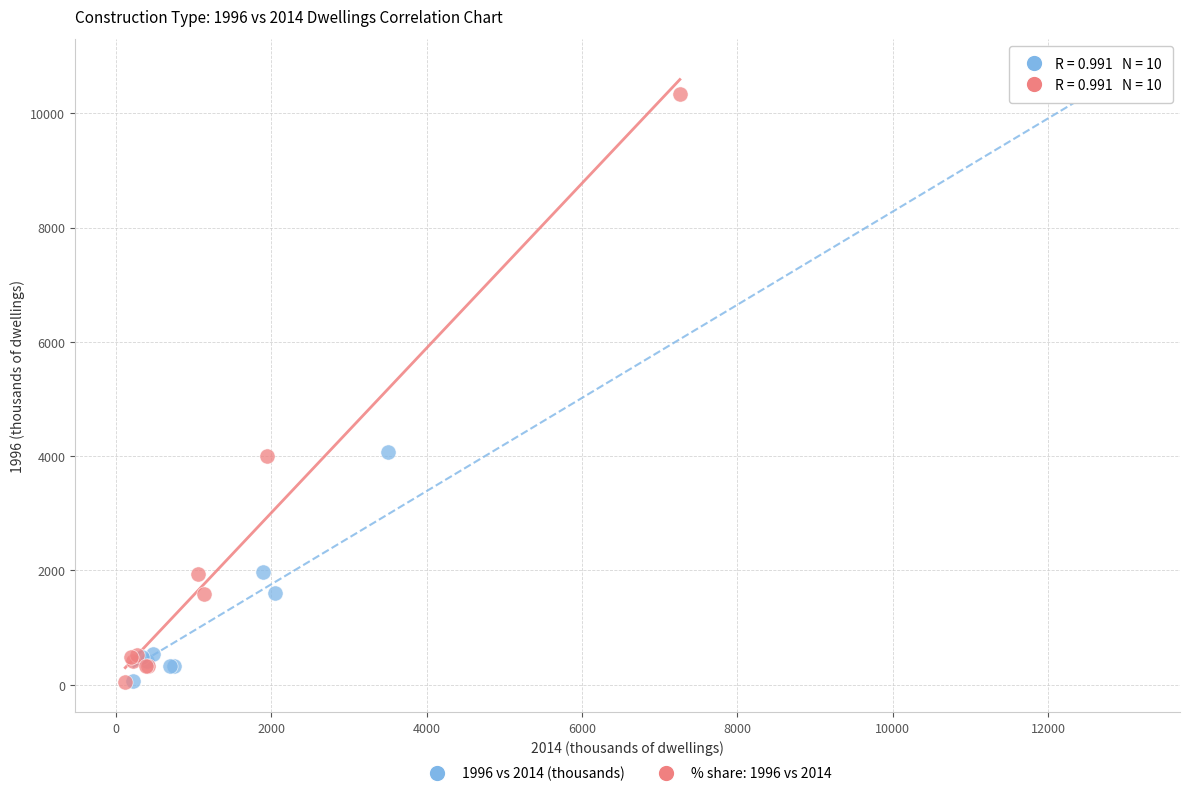

Which series has the largest Y range (max minus min)?

1996 vs 2014 (thousands)